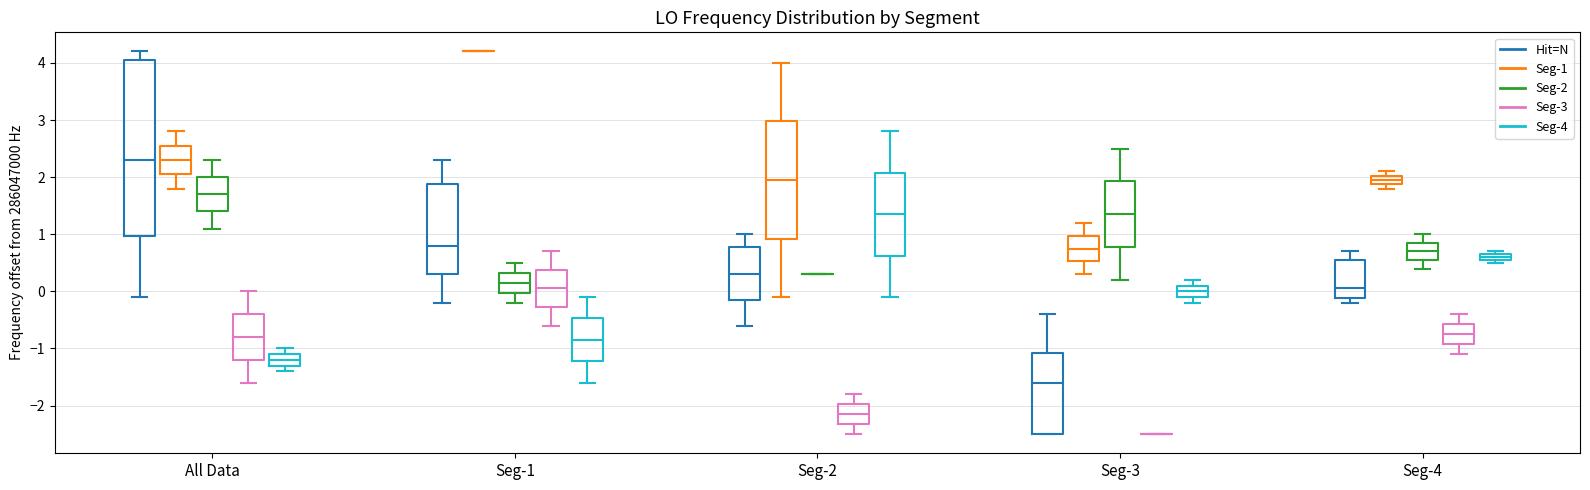

Which box is the tallest, from its lower edge to its upper edge?

All Data (Hit=N)